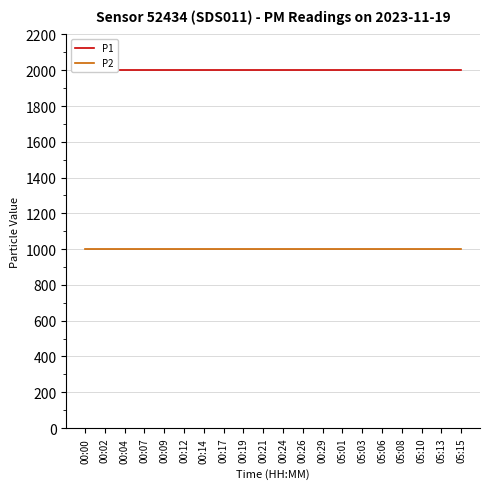

At which label is P1 closest to 1999?

00:00